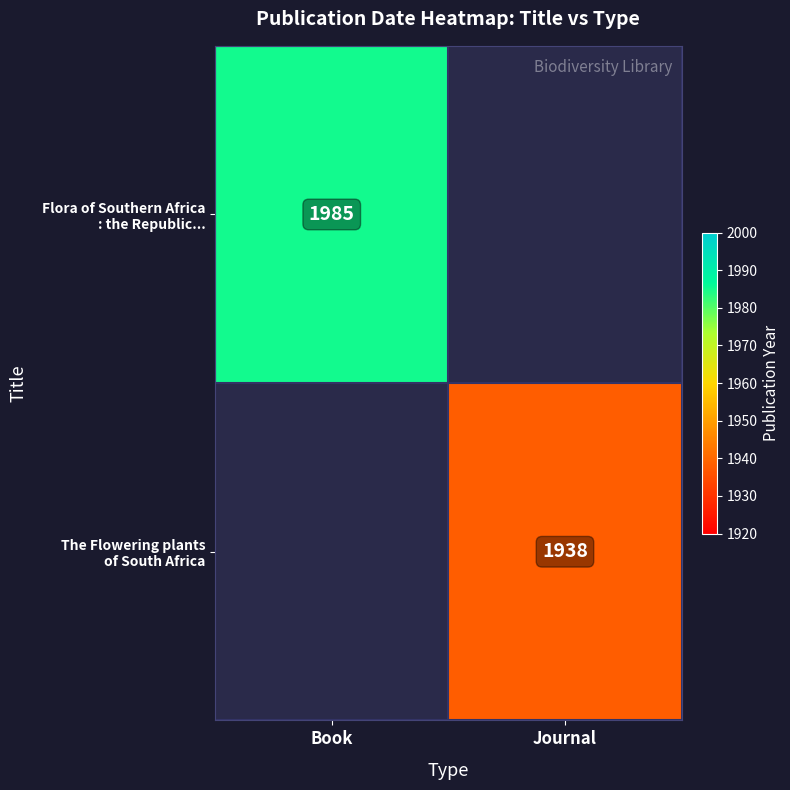

What is the minimum value shown in the chart?

1938.0